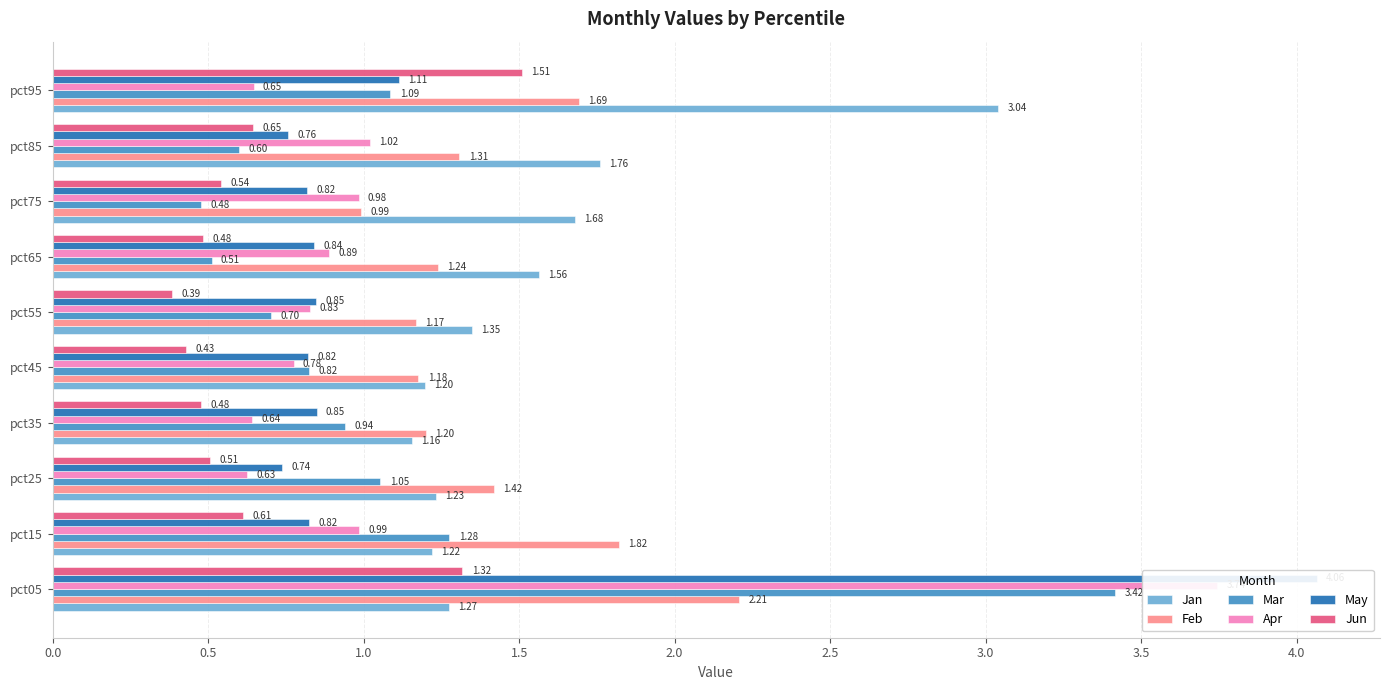

What is the label of the 7th bar from the right?

1.5